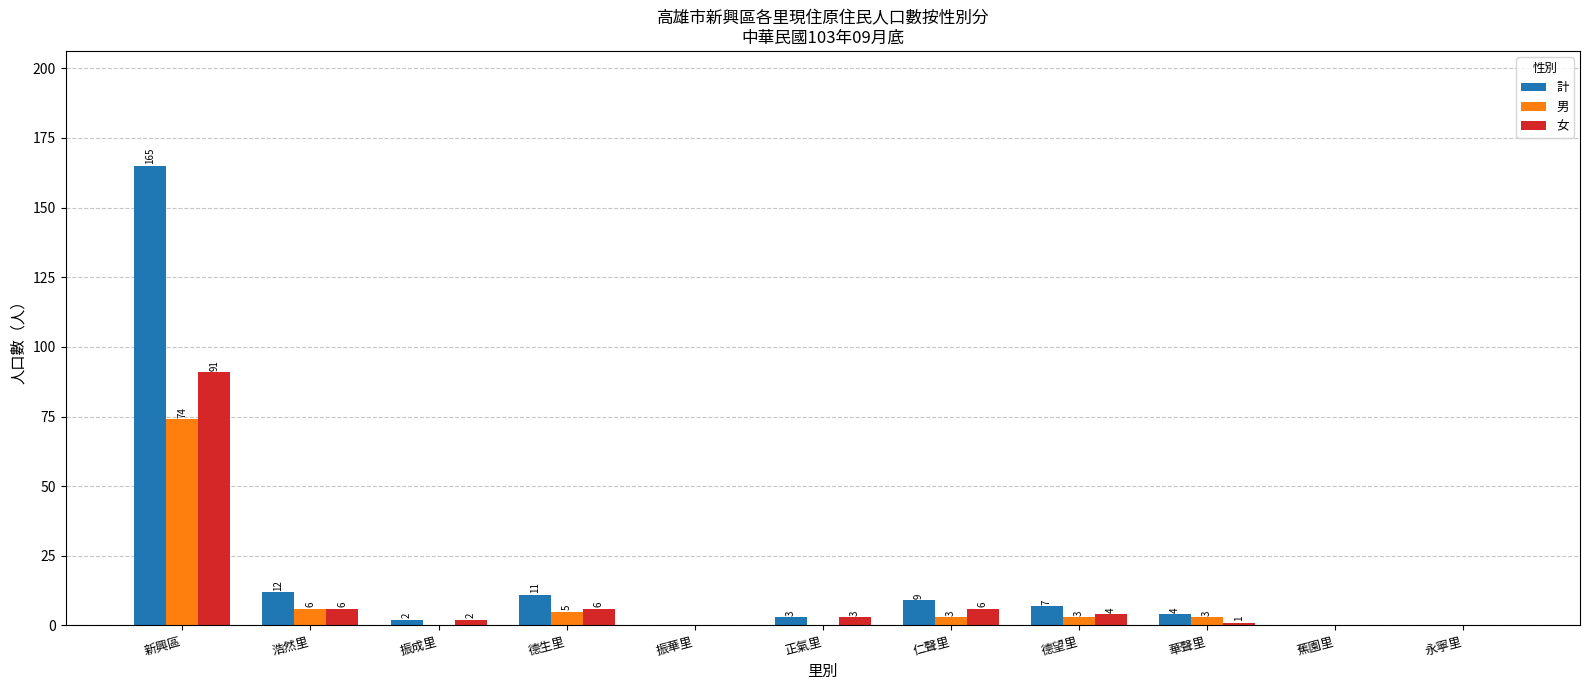

What is the greatest value displayed?

165